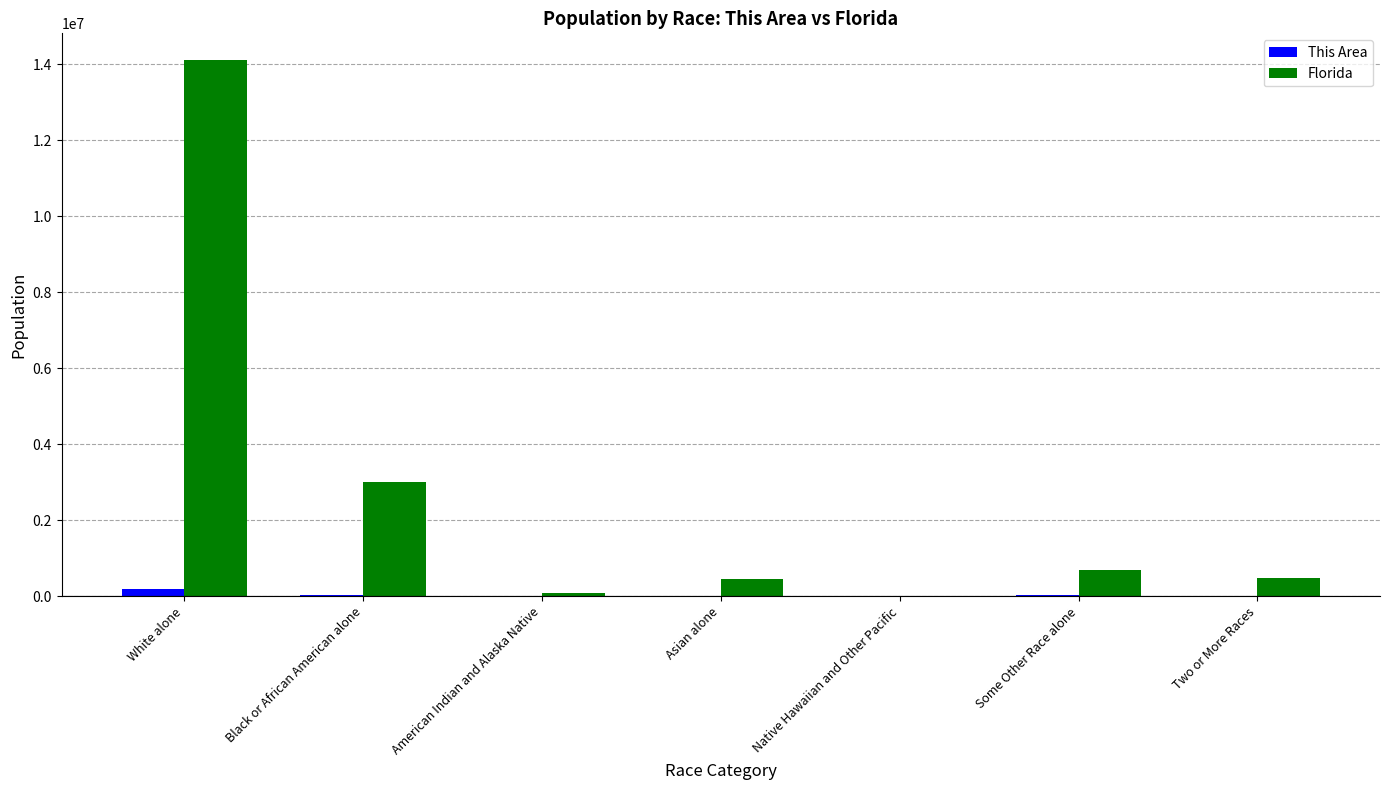

How many groups of bars are there?

7